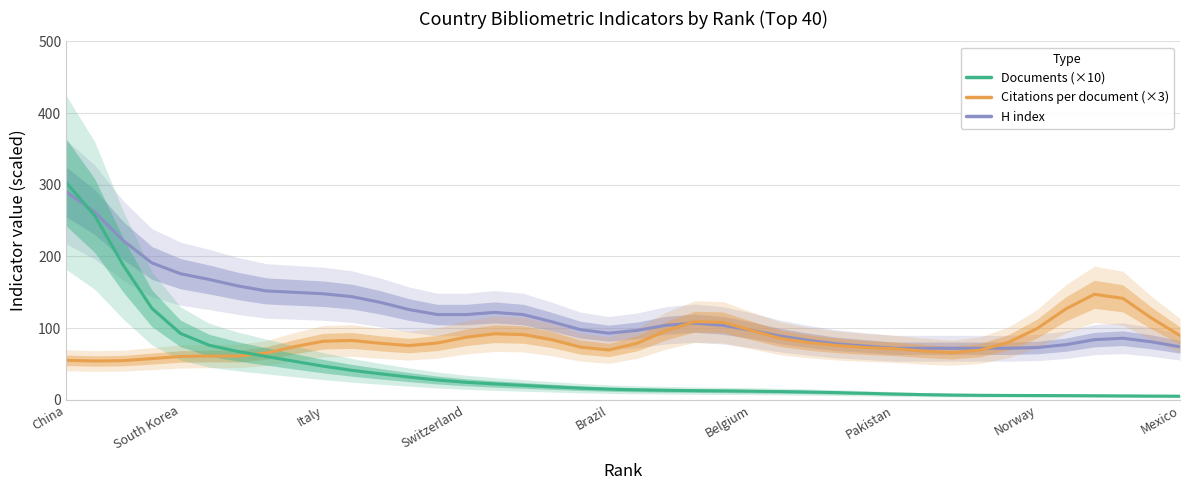

Is the value of Documents (×10) at Brazil greater than the value of Citations per document (×3) at 16?

Yes